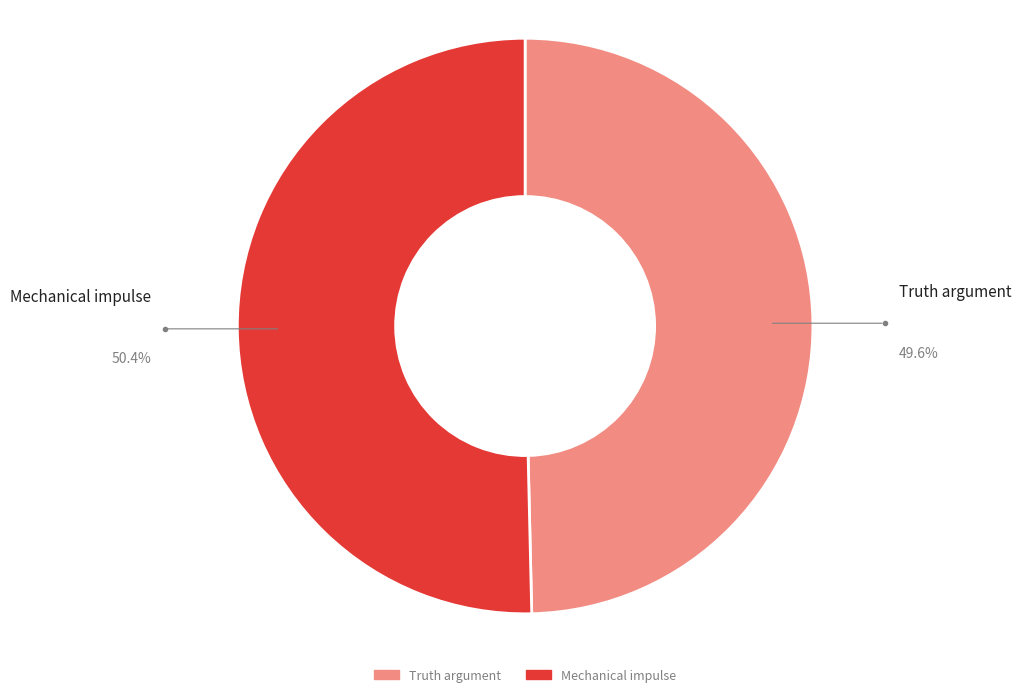

Does any single category account for the majority?

Yes